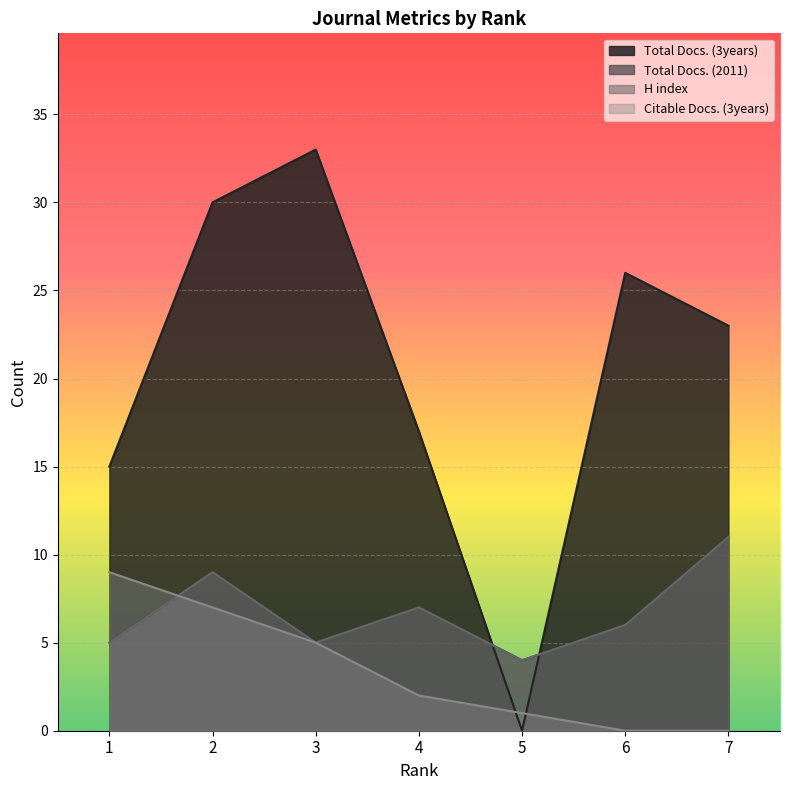

Which series has the largest total across all categories?

Total Docs. (3years)